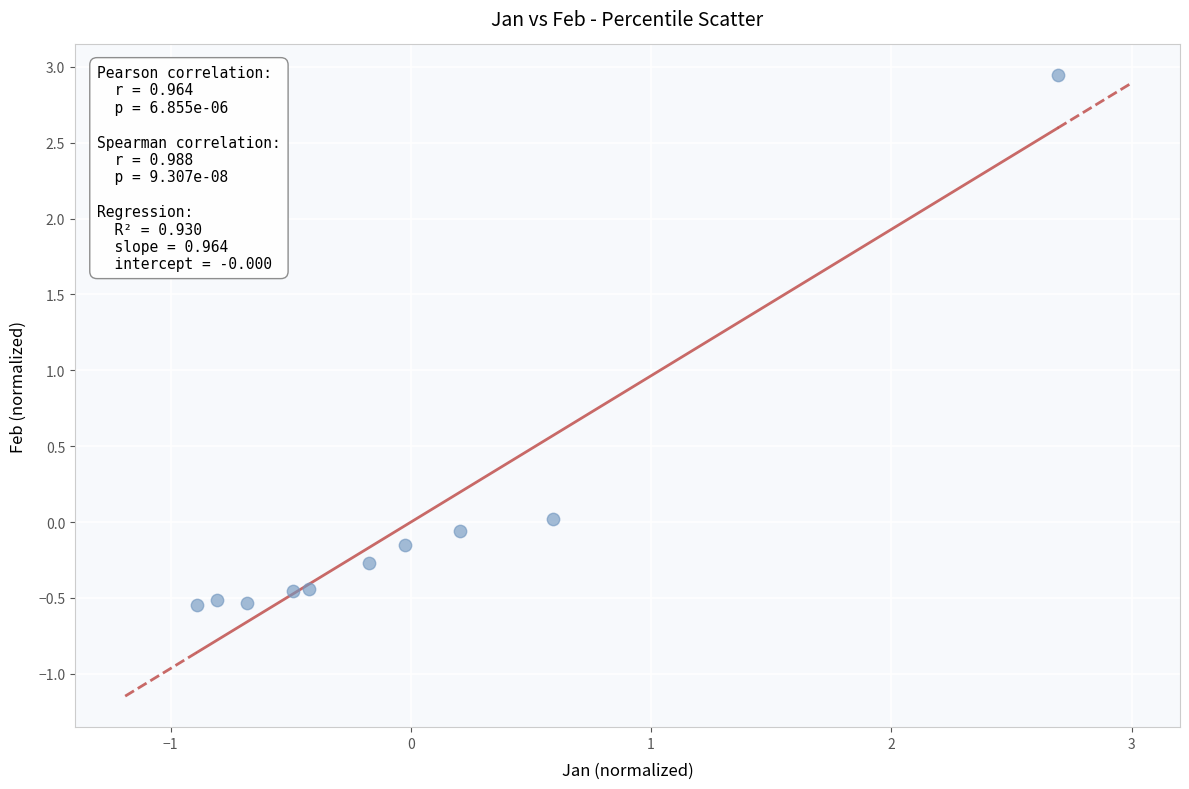

What is the range of Y values (max minus min)?

3.5